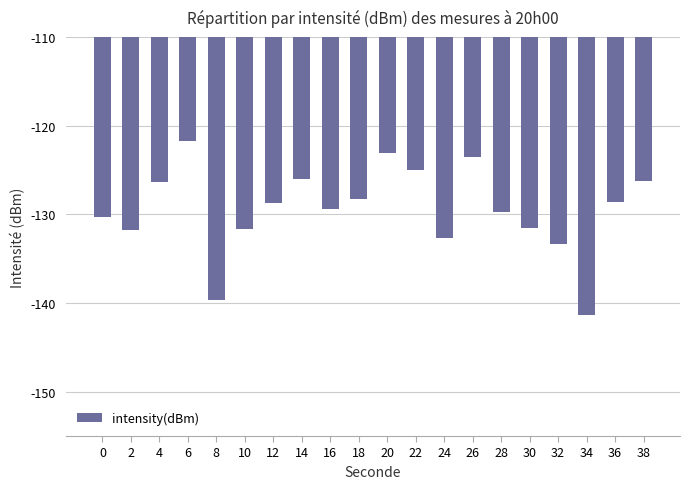

Which has a higher value, 18 or 28?

18